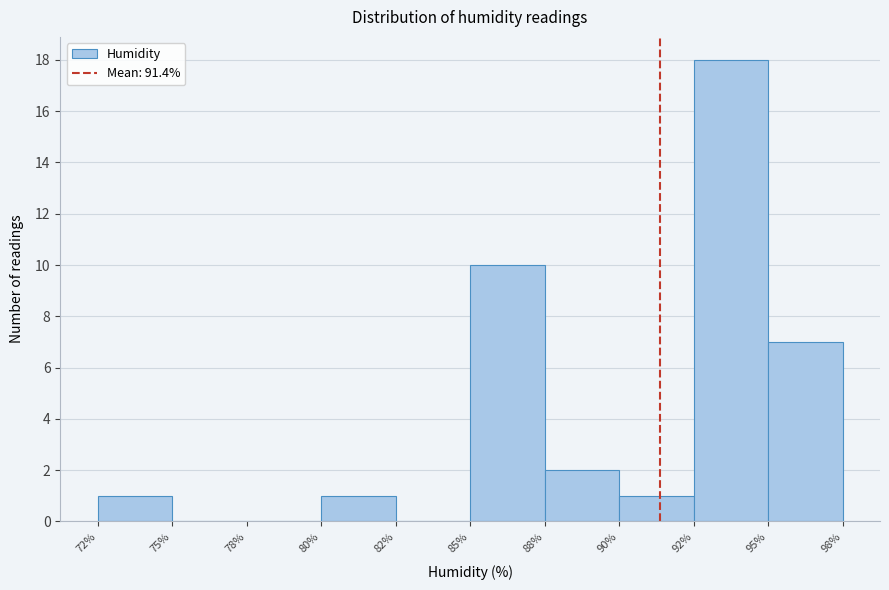

Reading left to right, what are all the values shown in this chart?

72%=1	75%=0	78%=0	80%=1	82%=0	85%=10	88%=2	90%=1	92%=18	95%=7